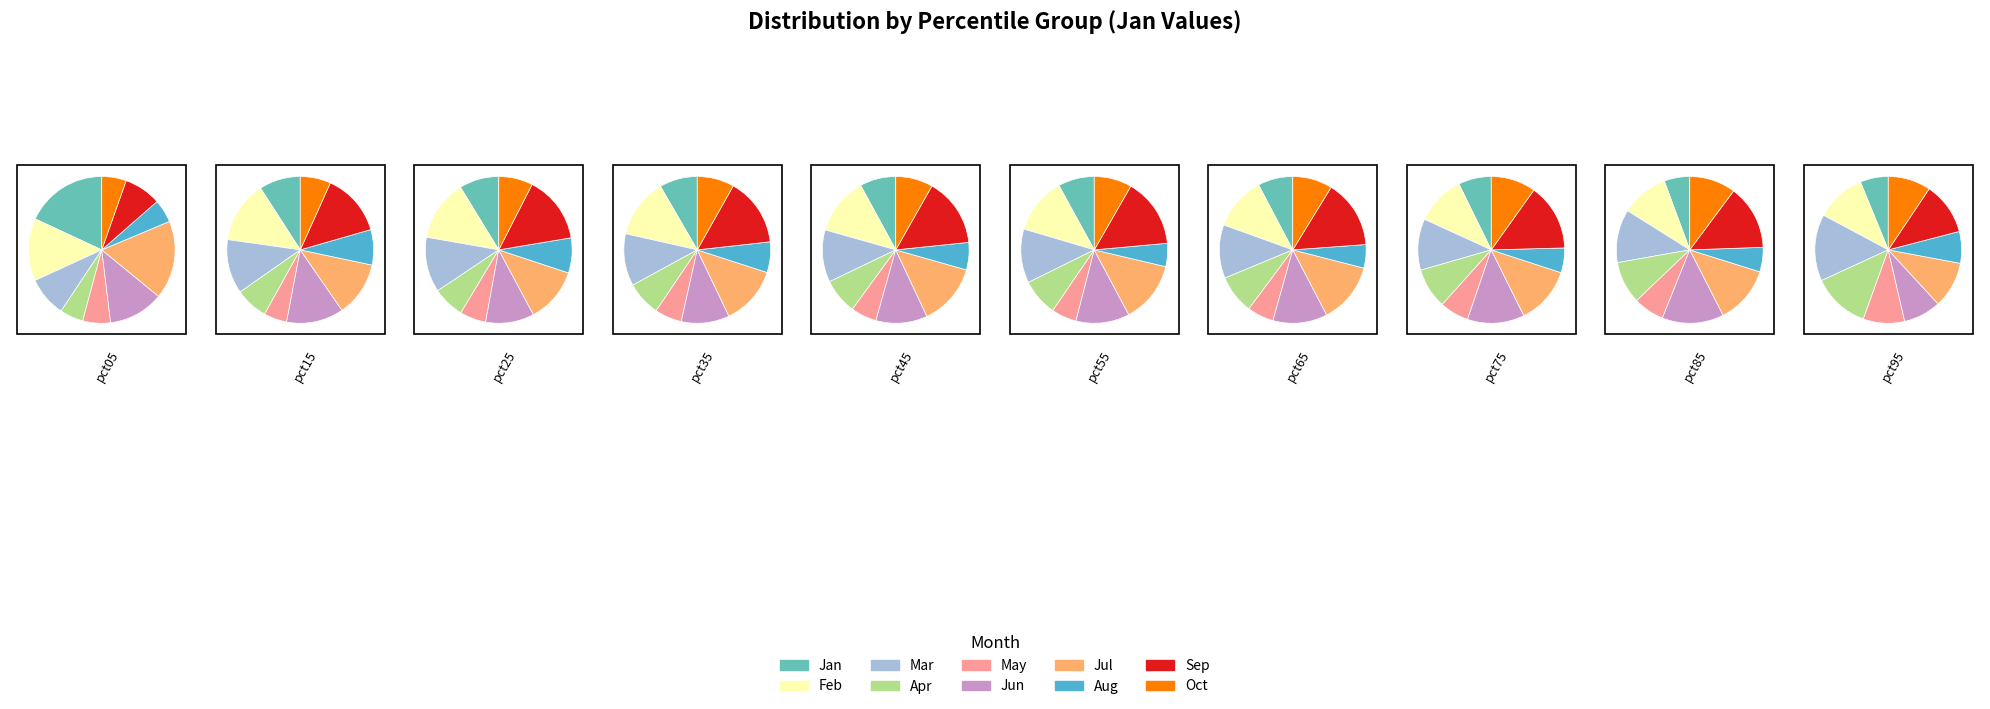

Is there a majority slice in this chart?

No